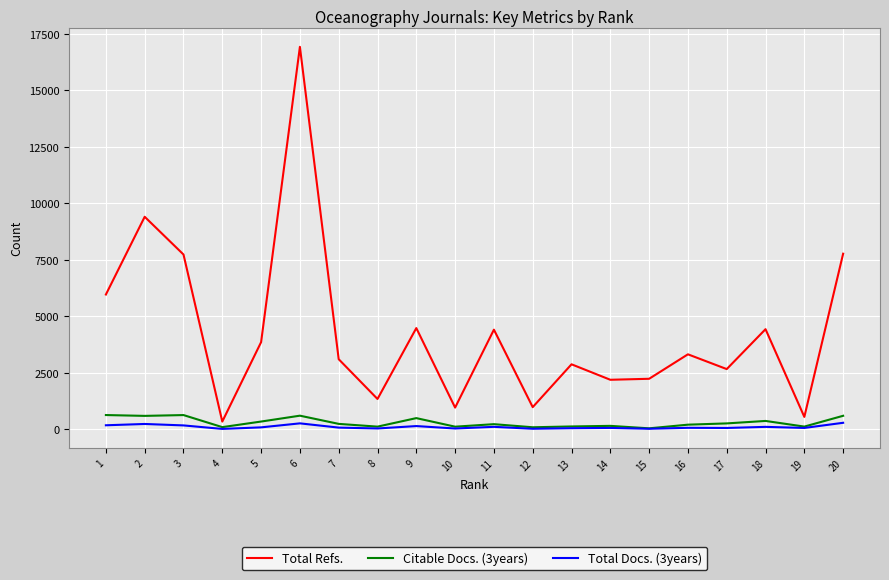

What is the average value of the Total Docs. (3years) series?

101